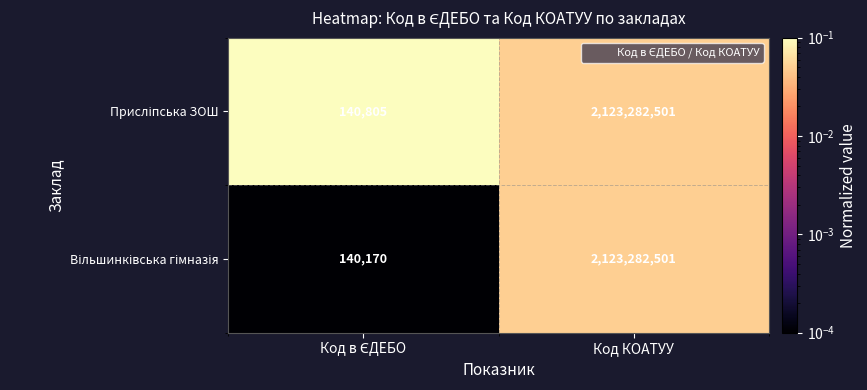

Count the number of data series in this chart.

2